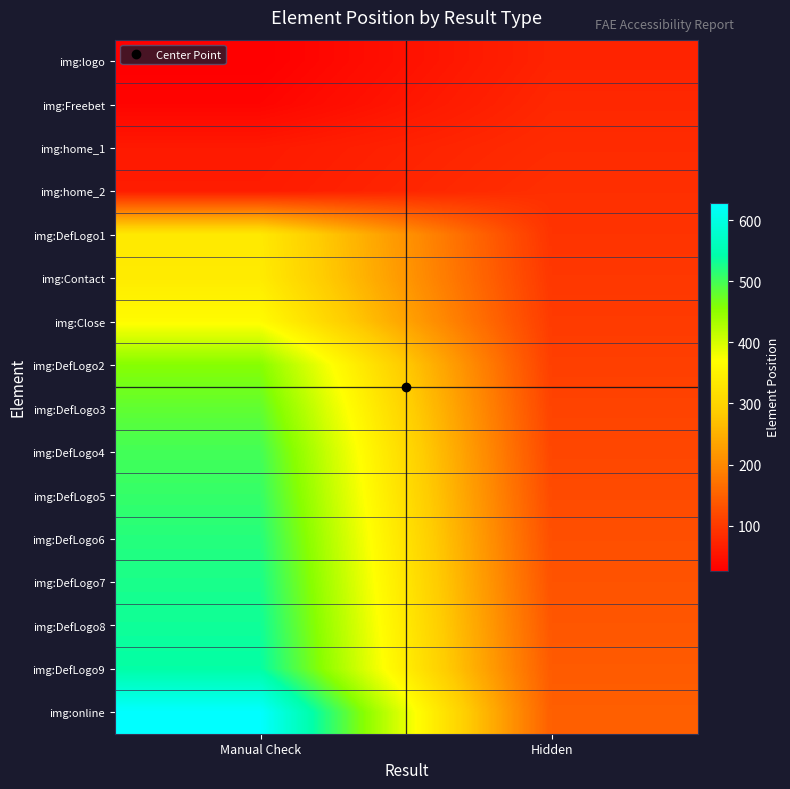

Which series has the largest range (max minus min)?

img:online